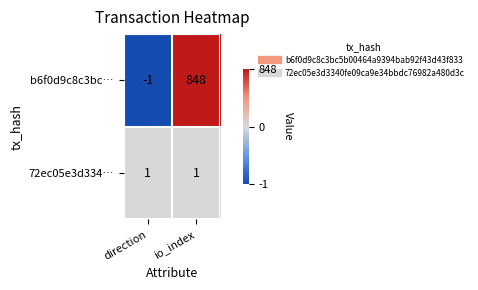

What is the average value of the b6f0d9c8c3bc… series?

424